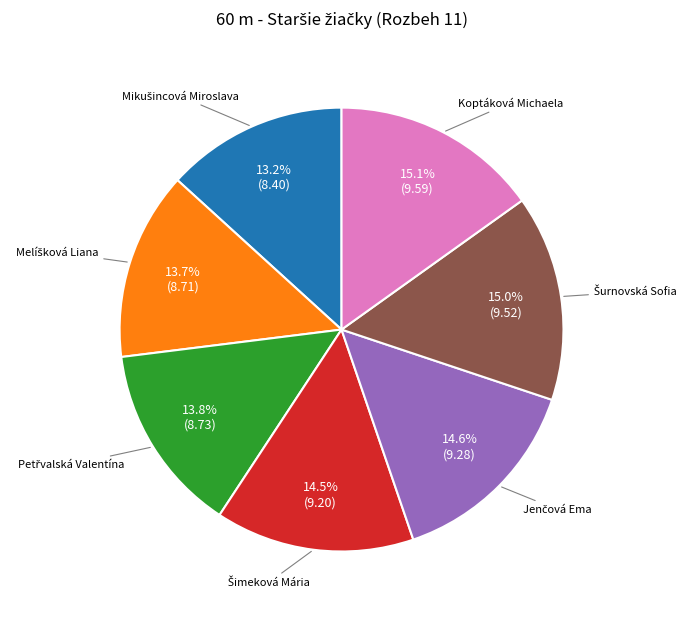

Is there a majority slice in this chart?

No